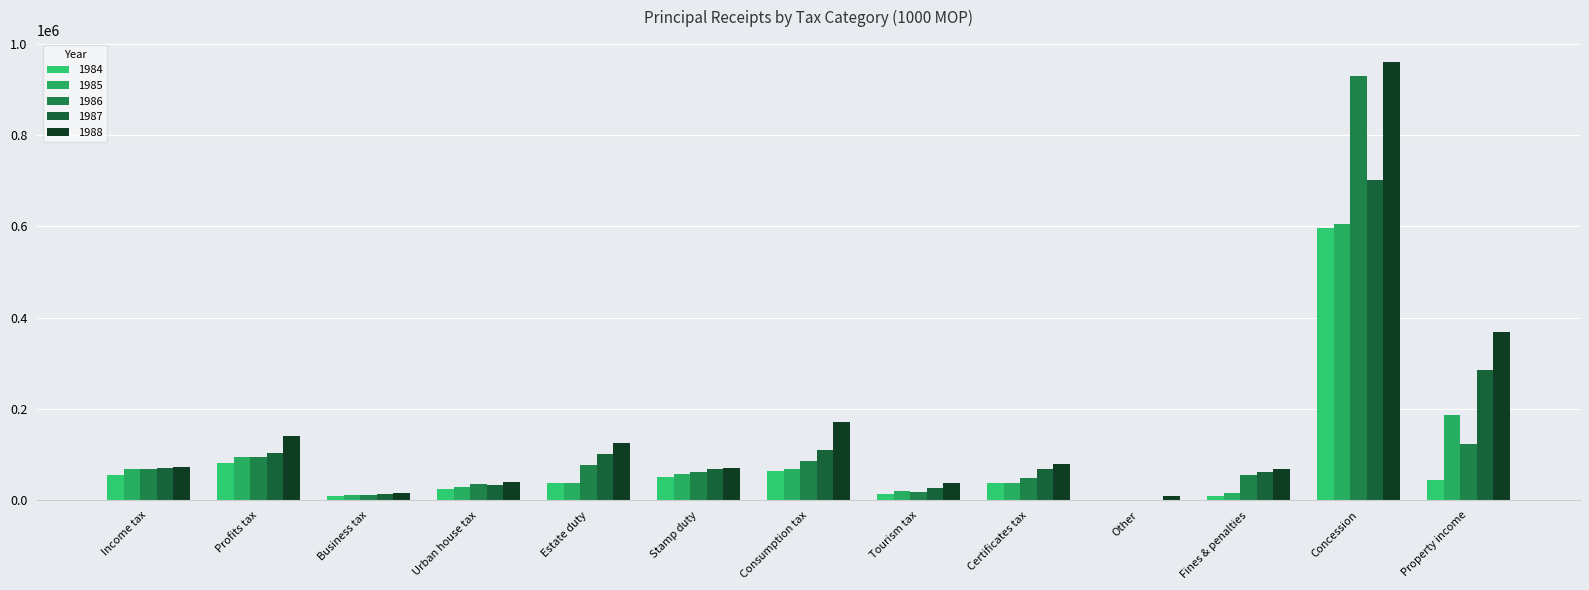

What is the sum of the 1986 values at Profits tax and Other?

96055